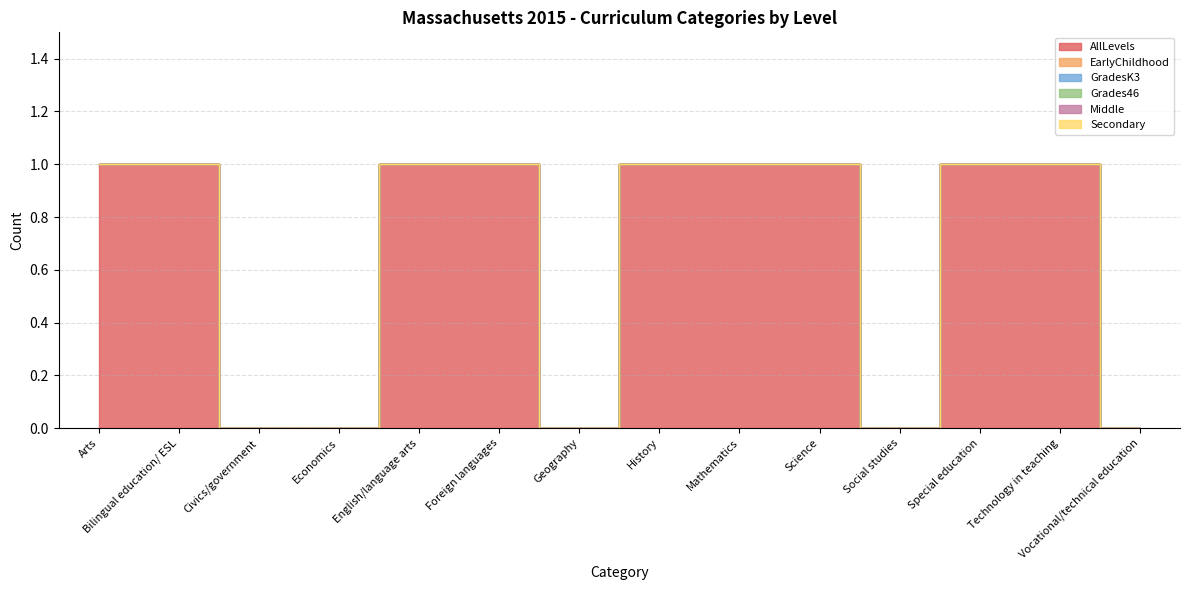

True or false: Secondary and AllLevels intersect in this chart.

False